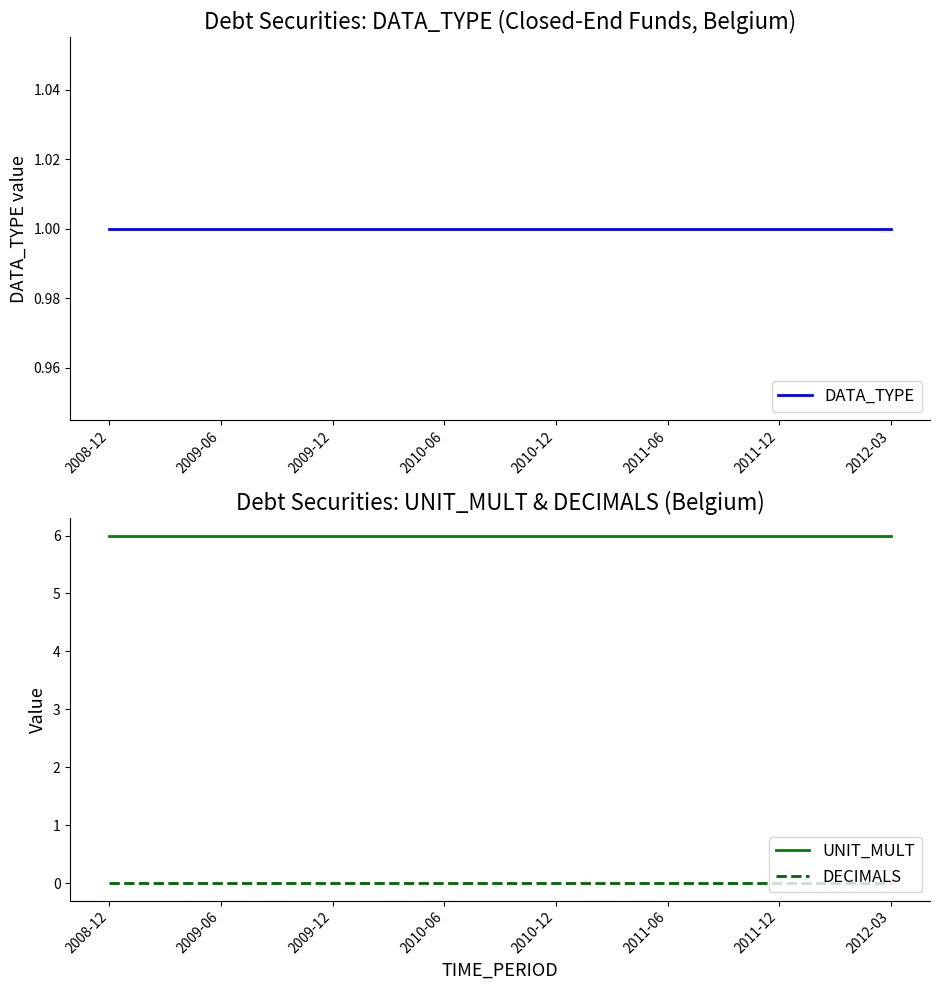

Reading left to right, extract all data points from this chart.

DATA_TYPE: 1	1	1	1	1	1	1	1	1	1	1	1	1	1	1
UNIT_MULT: 6	6	6	6	6	6	6	6	6	6	6	6	6	6	6
DECIMALS: 0	0	0	0	0	0	0	0	0	0	0	0	0	0	0